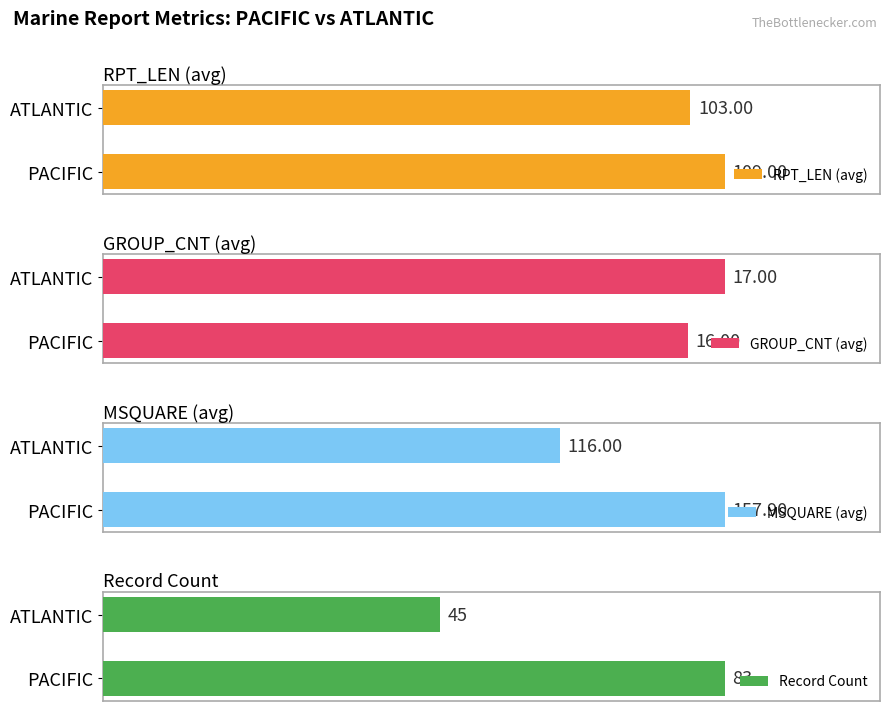

How many values in the RPT_LEN (avg) series are below 109?

1